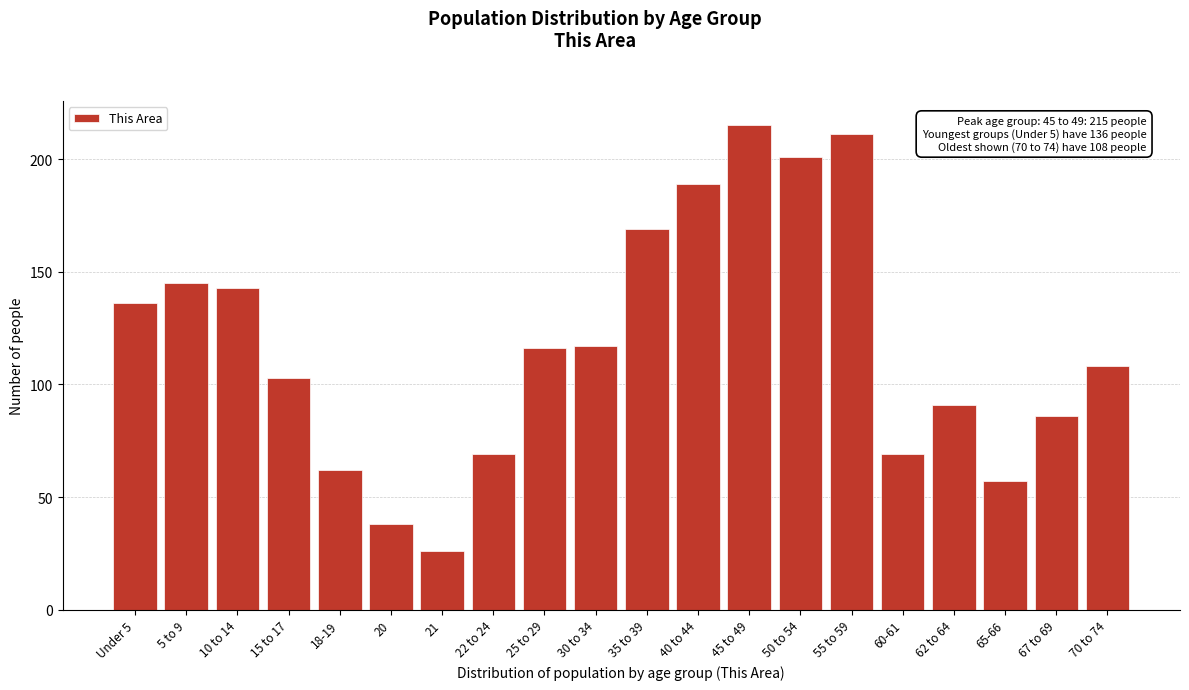

Reading left to right, extract all data points from this chart.

Under 5=136	5 to 9=145	10 to 14=143	15 to 17=103	18-19=62	20=38	21=26	22 to 24=69	25 to 29=116	30 to 34=117	35 to 39=169	40 to 44=189	45 to 49=215	50 to 54=201	55 to 59=211	60-61=69	62 to 64=91	65-66=57	67 to 69=86	70 to 74=108